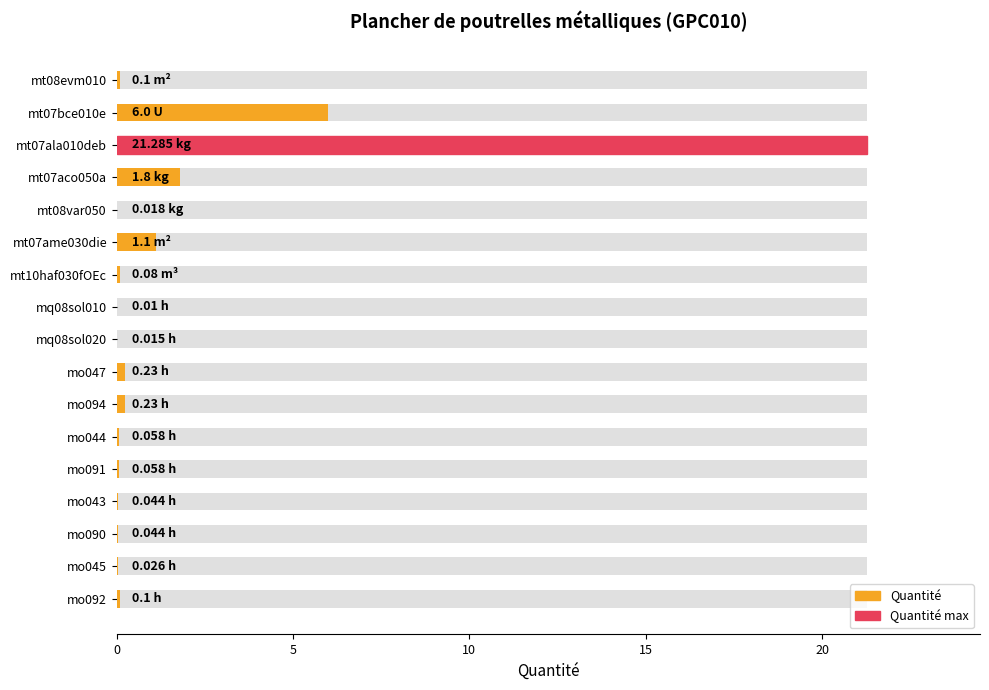

Reading right to left, what are all the values shown in this chart?

0.1	0.0	0.0	0.0	0.1	0.1	0.2	0.2	0.0	0.0	0.1	1.1	0.0	1.8	21.3	6.0	0.1